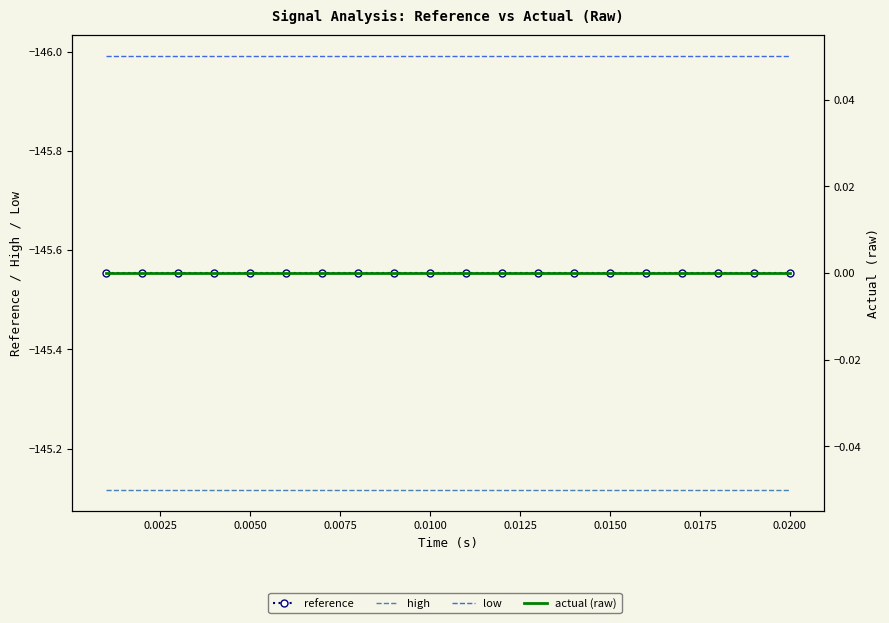

What is the approximate value of low at 0.0050?

-146.0